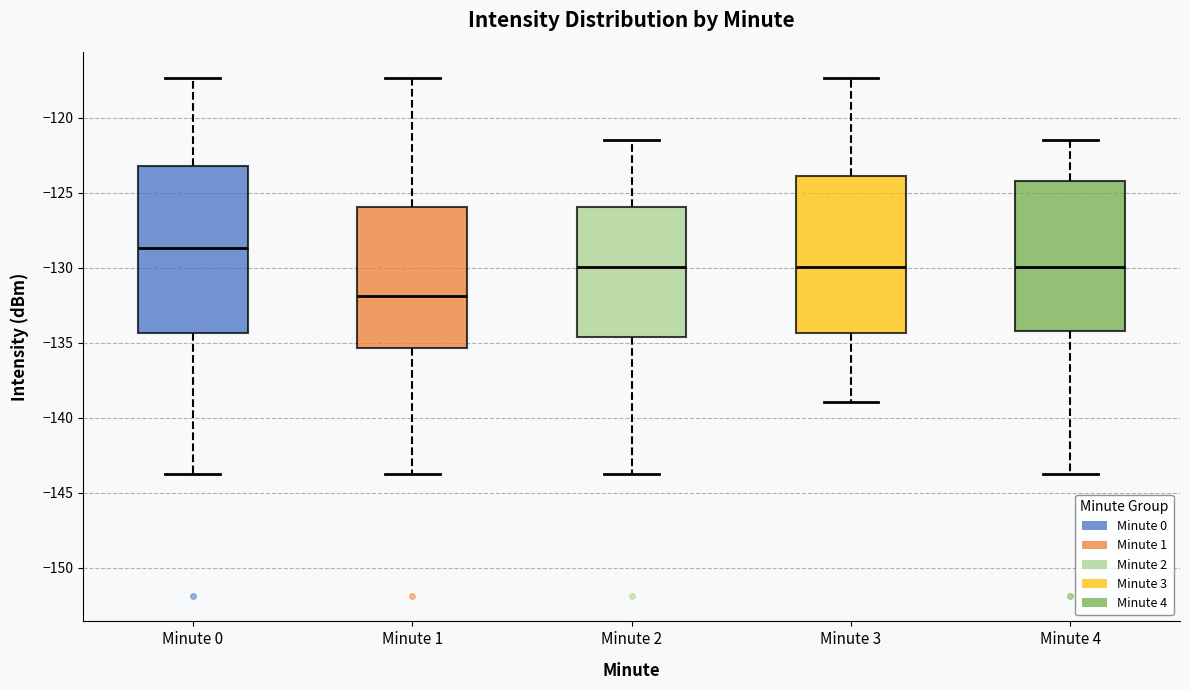

Reading left to right, read every box against the y-axis: the position of its median line, the range the box covers, and the ends of its whiskers. The values are not printed on the chart, so give them approximately, as read against the axis.

Minute 0: median -128.5, box -134.5 to -123.0, whiskers -143.5 to -117.5
Minute 1: median -132.0, box -135.5 to -126.0, whiskers -143.5 to -117.5
Minute 2: median -130.0, box -134.5 to -126.0, whiskers -143.5 to -121.5
Minute 3: median -130.0, box -134.5 to -124.0, whiskers -139.0 to -117.5
Minute 4: median -130.0, box -134.0 to -124.0, whiskers -143.5 to -121.5